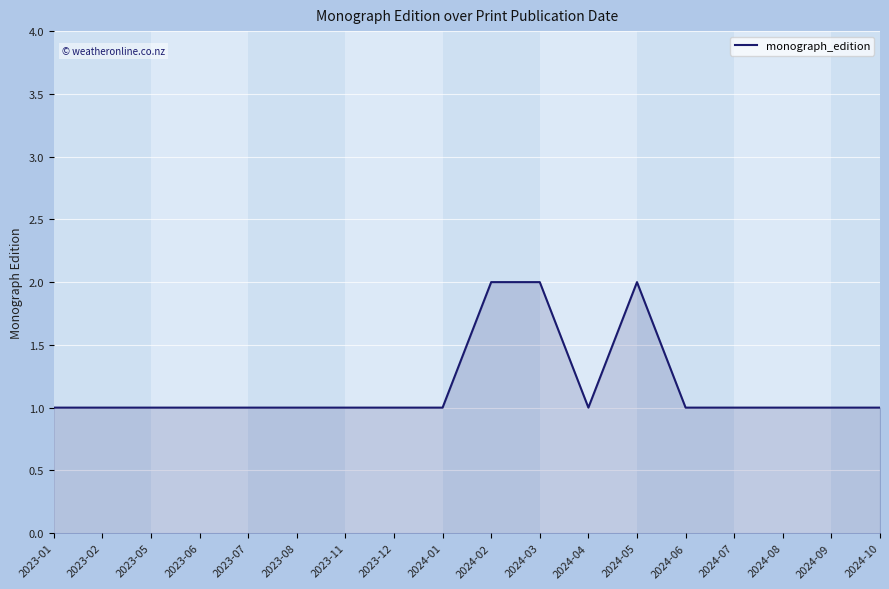

What is the approximate value at 2024-09?

1